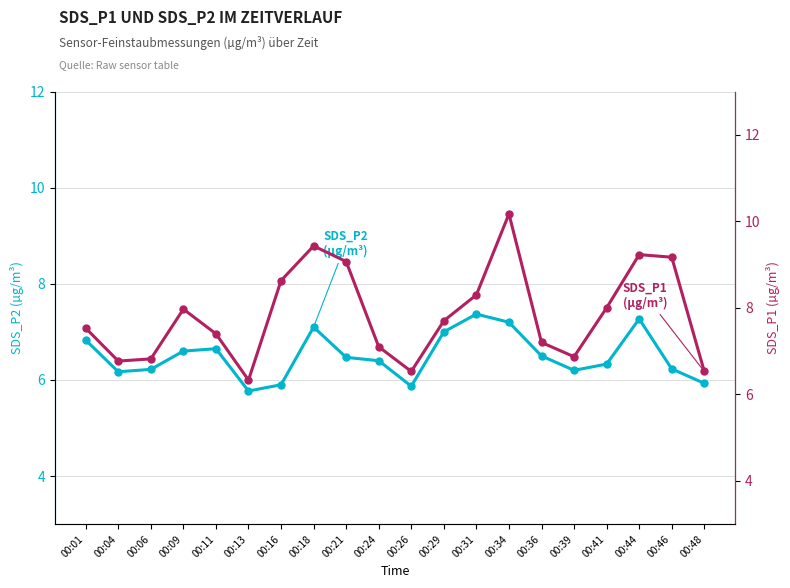

At which category does SDS_P1 reach its first local valley?

00:04